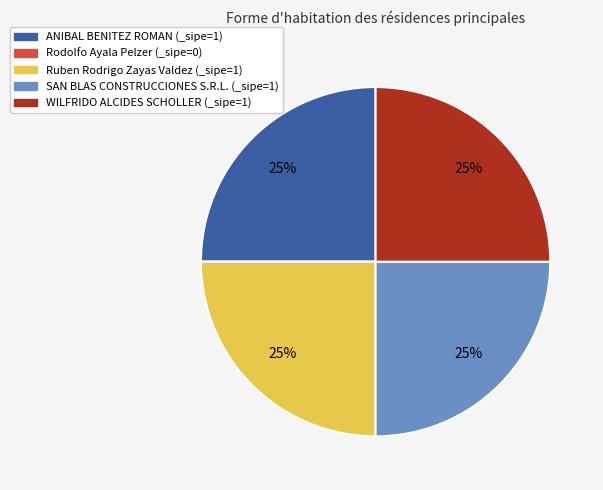

Is there a majority slice in this chart?

No